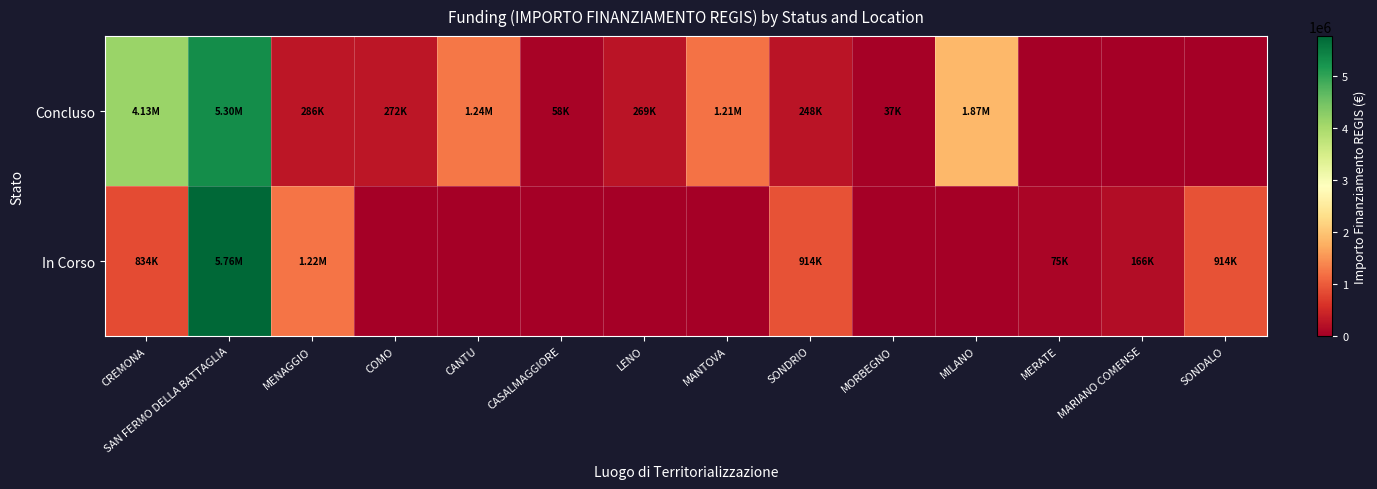

Reading left to right, what are all the values shown in this chart?

Concluso: CREMONA=4132595.6	SAN FERMO DELLA BATTAGLIA=5304095.0	MENAGGIO=286114.4	COMO=271682.5	CANTU=1242450.0	CASALMAGGIORE=57564.0	LENO=269021.9	MANTOVA=1206048.8	SONDRIO=247700.0	MORBEGNO=36600.0	MILANO=1866366.7	MERATE=0.0	MARIANO COMENSE=0.0	SONDALO=0.0
In Corso: CREMONA=833874.0	SAN FERMO DELLA BATTAGLIA=5761257.7	MENAGGIO=1218141.0	COMO=0.0	CANTU=0.0	CASALMAGGIORE=0.0	LENO=0.0	MANTOVA=0.0	SONDRIO=914000.0	MORBEGNO=0.0	MILANO=0.0	MERATE=75000.0	MARIANO COMENSE=165553.7	SONDALO=914000.0